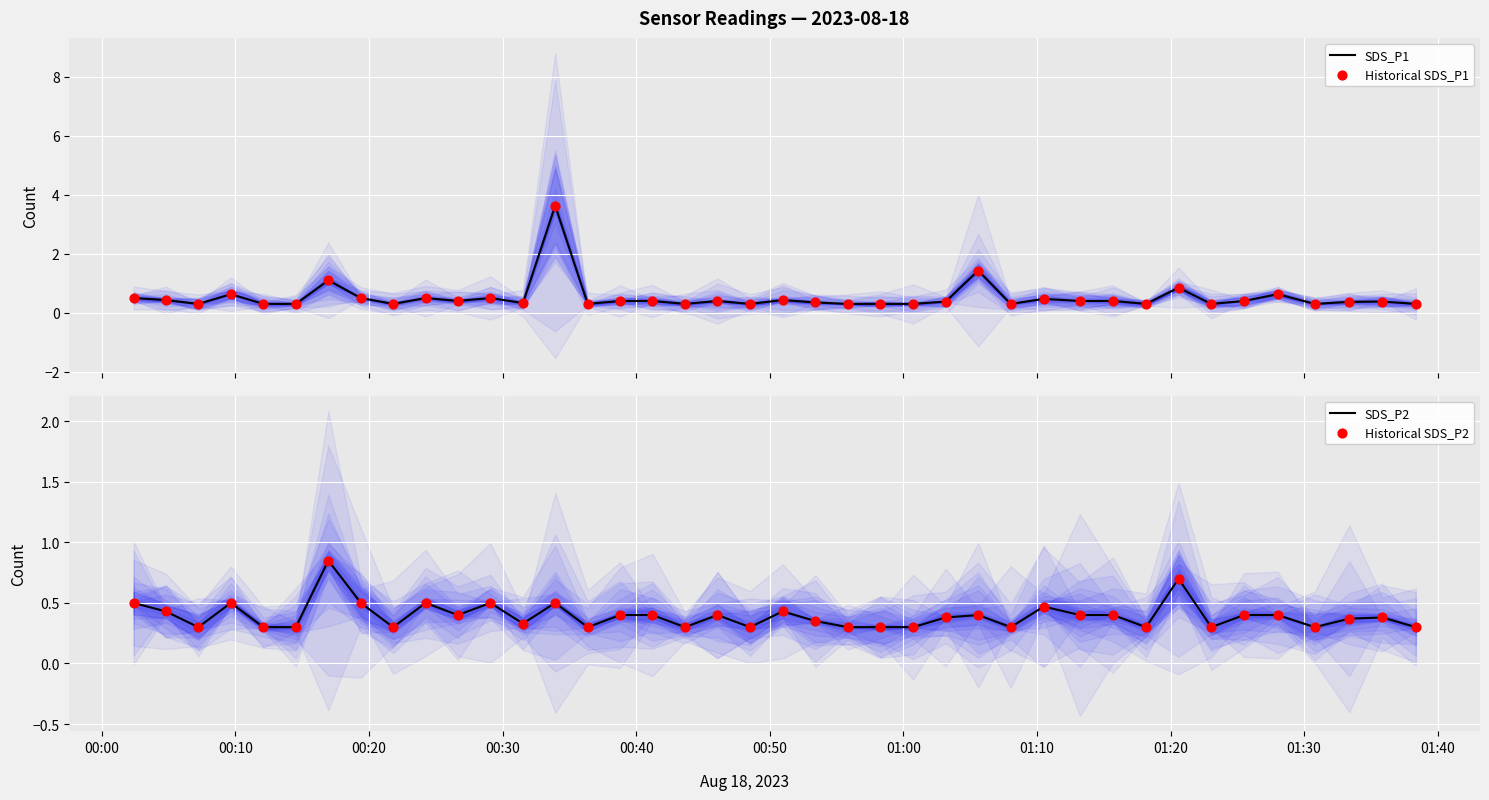

Which series has the largest total across all categories?

SDS_P1